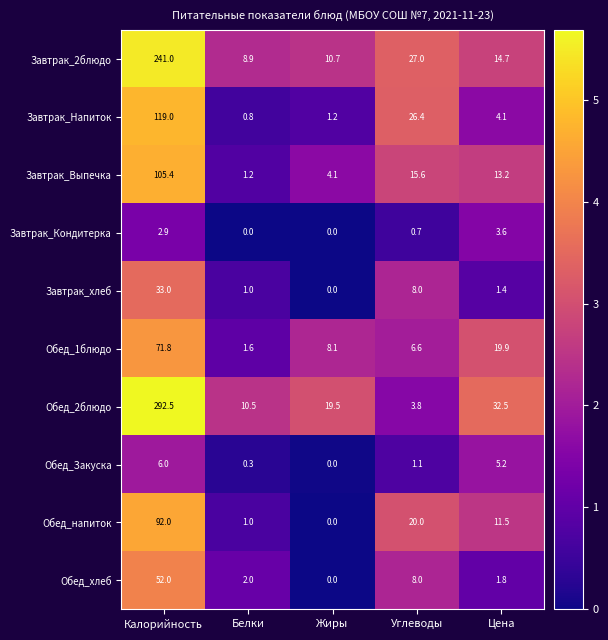

How many data points does each series have?

5